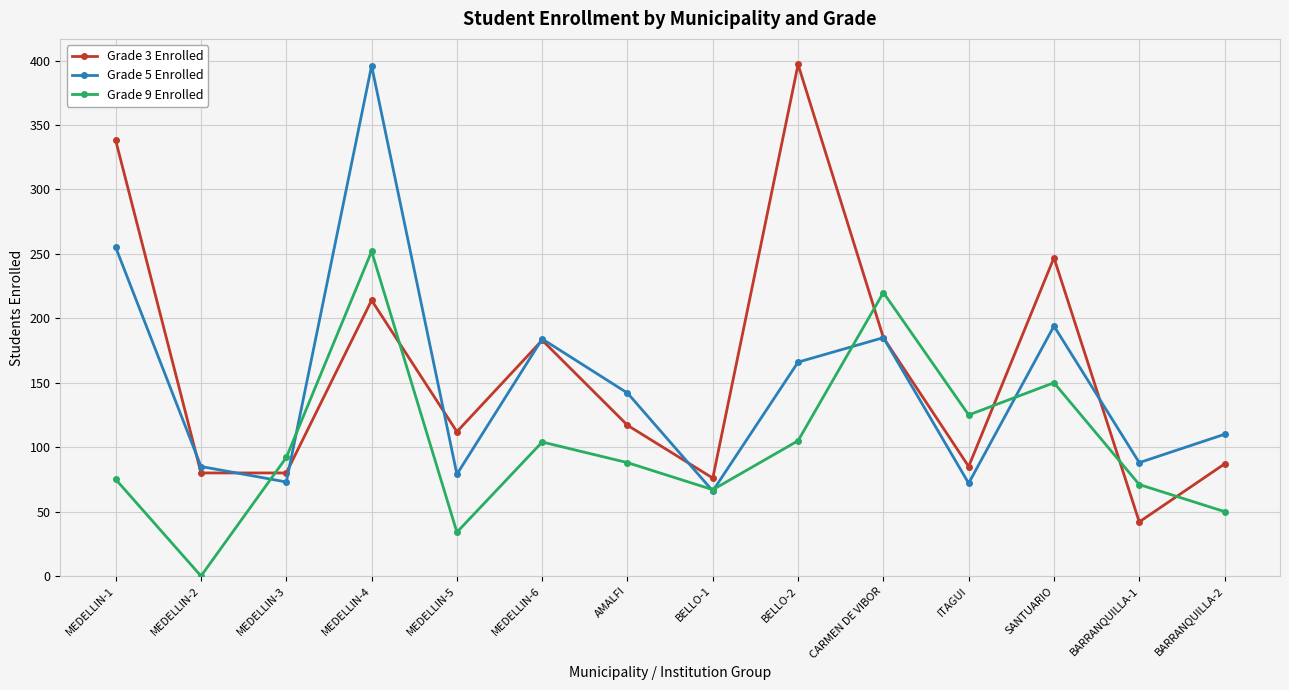

Which series has the largest range (max minus min)?

Grade 3 Enrolled